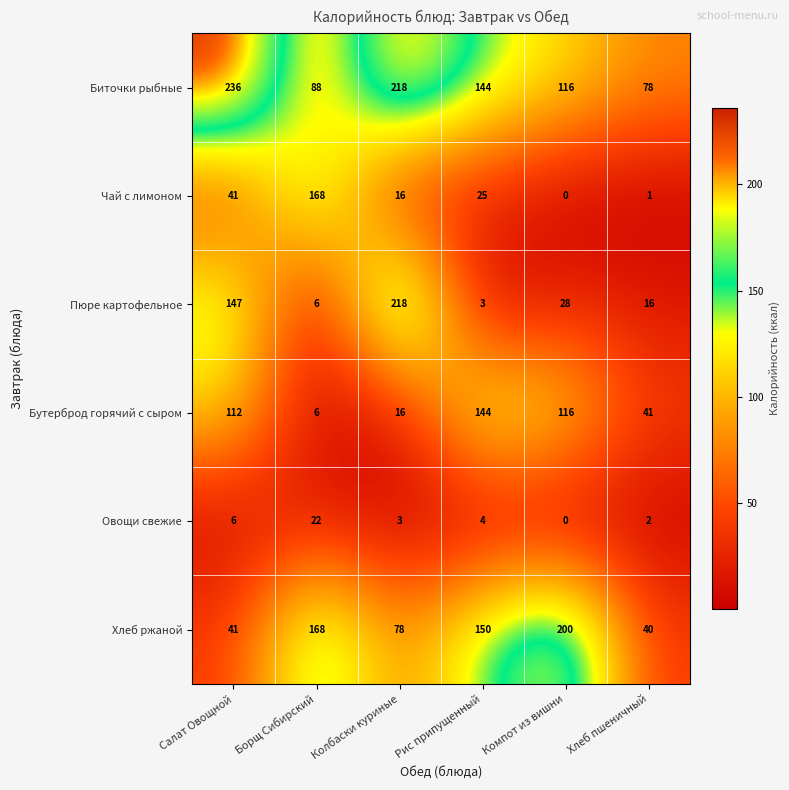

What is the difference between the Чай с лимоном values at Борщ Сибирский and Колбаски куриные?

152